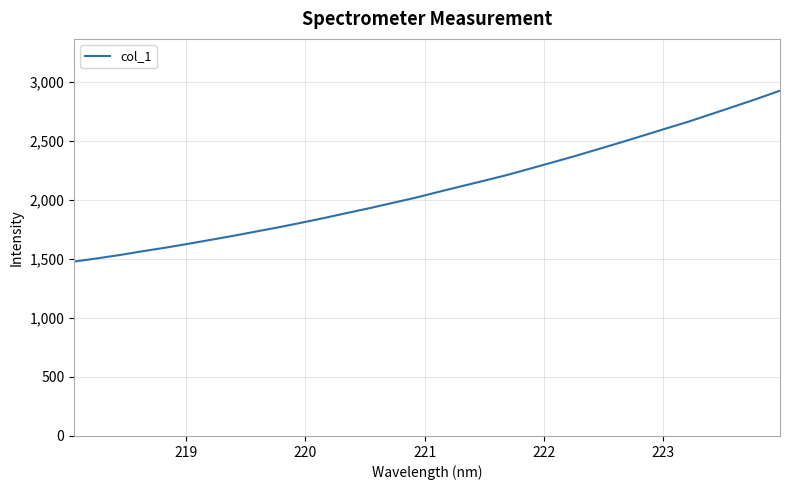

What is the difference between the maximum and minimum values?

1448.1